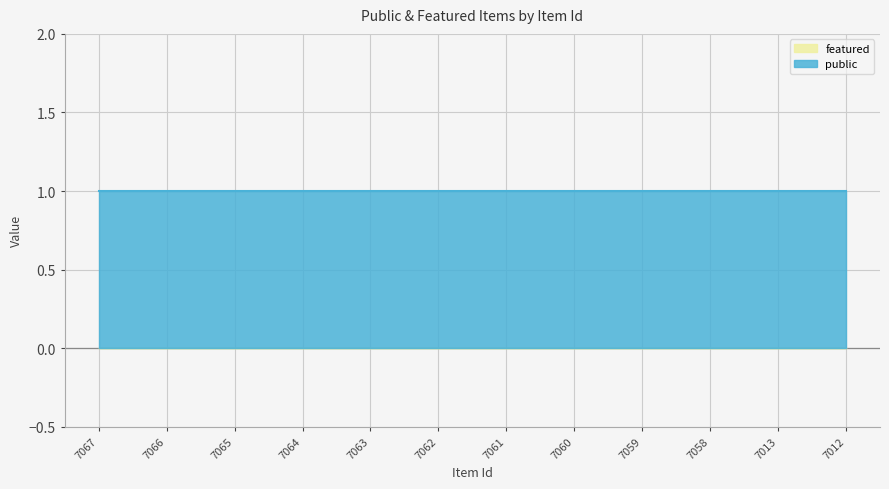

At which label does public reach its peak?

7067